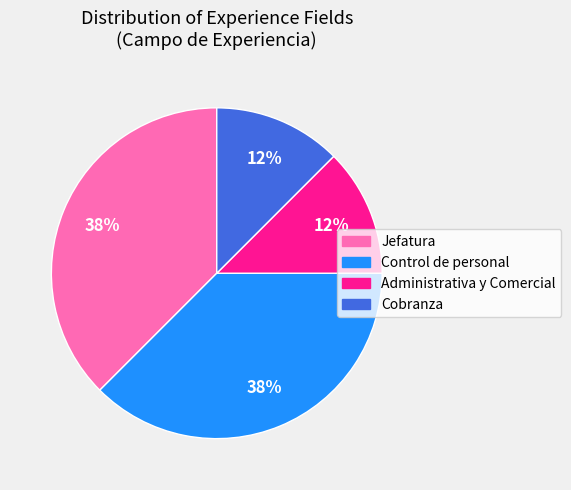

To the nearest percent, what is the average slice percentage?

25%